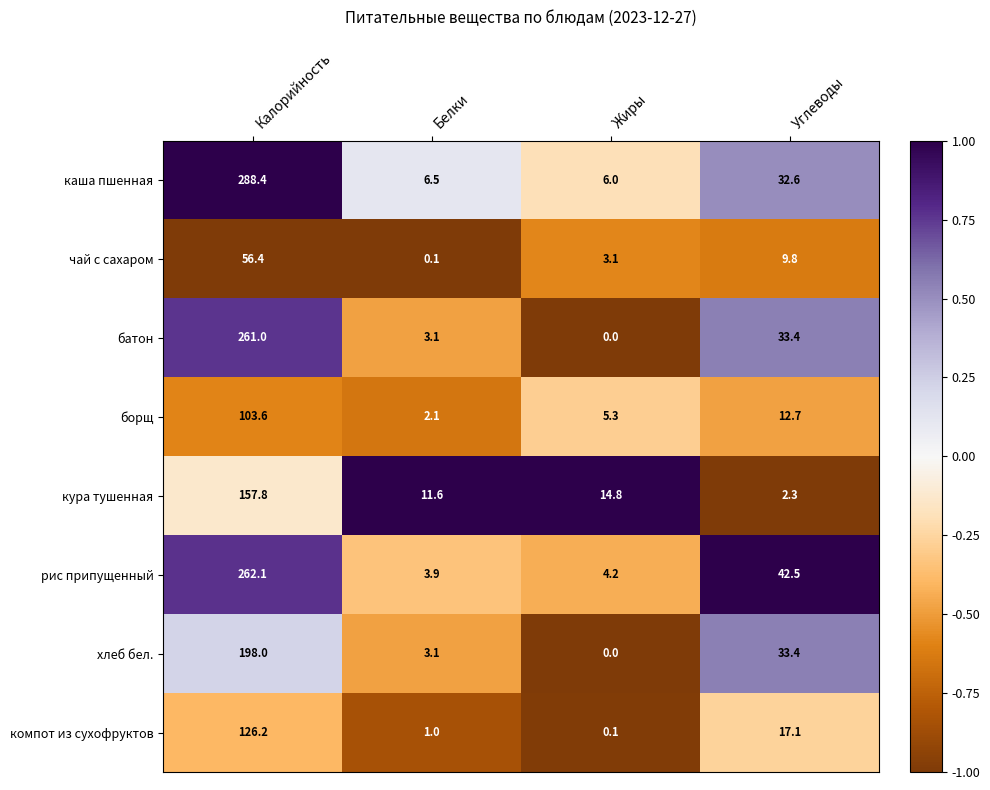

Which series has the widest spread of values?

каша пшенная